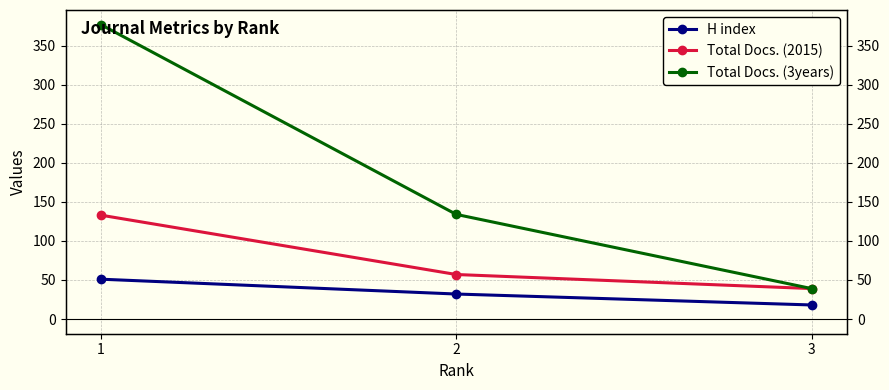

Which series has the largest total across all categories?

Total Docs. (3years)